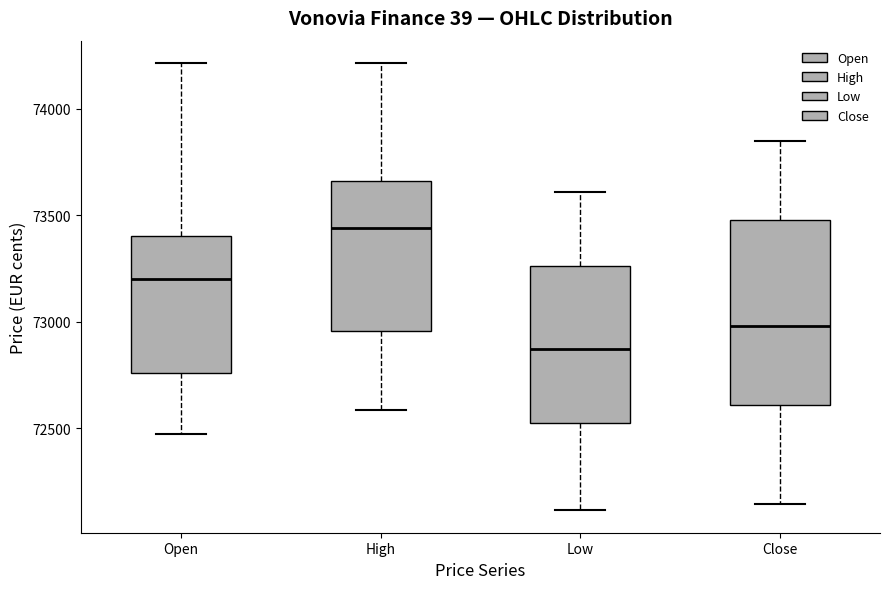

Reading left to right, read every box against the y-axis: the position of its median line, the range the box covers, and the ends of its whiskers. The values are not printed on the chart, so give them approximately, as read against the axis.

Open: median 73200, box 72750 to 73400, whiskers 72500 to 74200
High: median 73450, box 72950 to 73650, whiskers 72600 to 74200
Low: median 72850, box 72550 to 73250, whiskers 72100 to 73600
Close: median 73000, box 72600 to 73500, whiskers 72150 to 73850